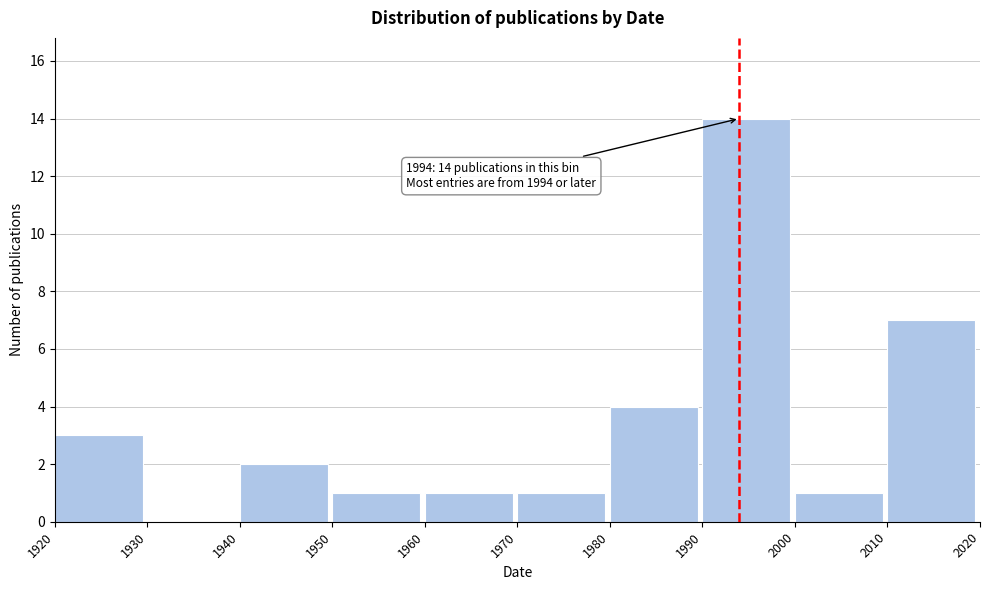

Reading left to right, extract all data points from this chart.

1920=3	1930=0	1940=2	1950=1	1960=1	1970=1	1980=4	1990=14	2000=1	2010=7